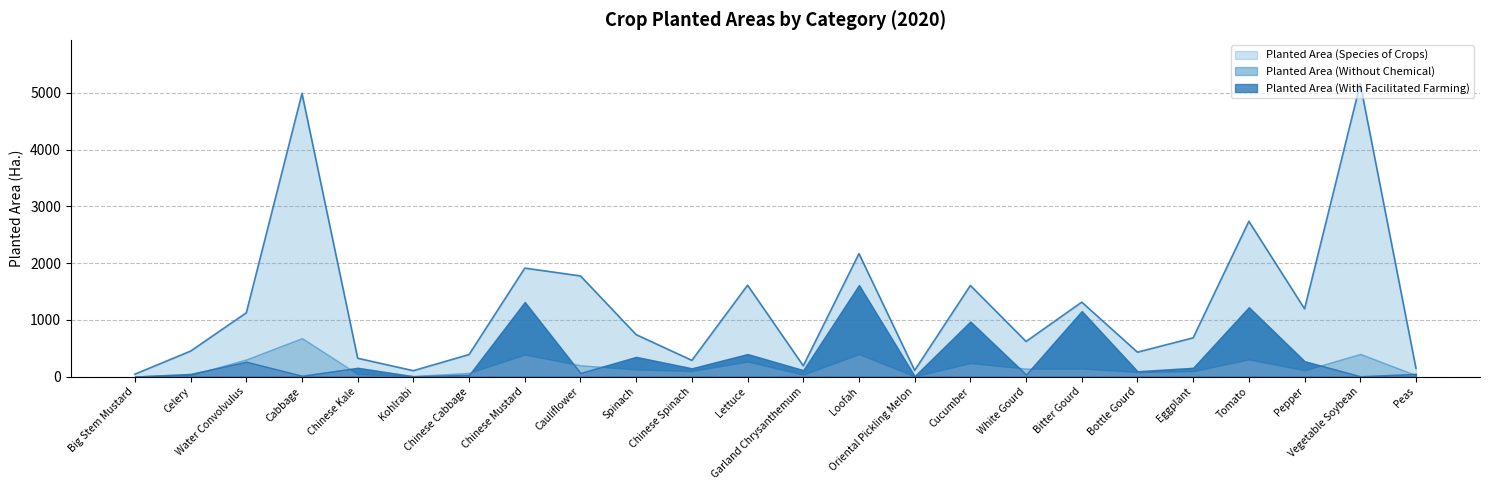

Rank the series by their maximum value, from lowest to highest.

Planted Area (Without Chemical), Planted Area (With Facilitated Farming), Planted Area (Species of Crops)